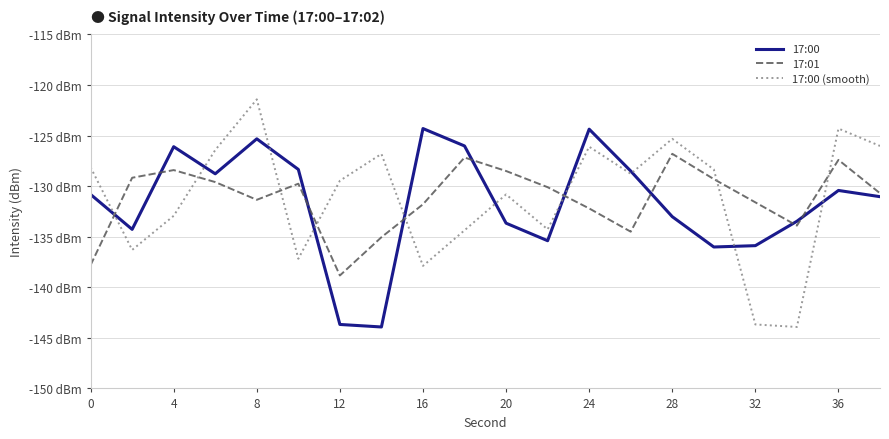

Which series has the widest spread of values?

17:00 (smooth)